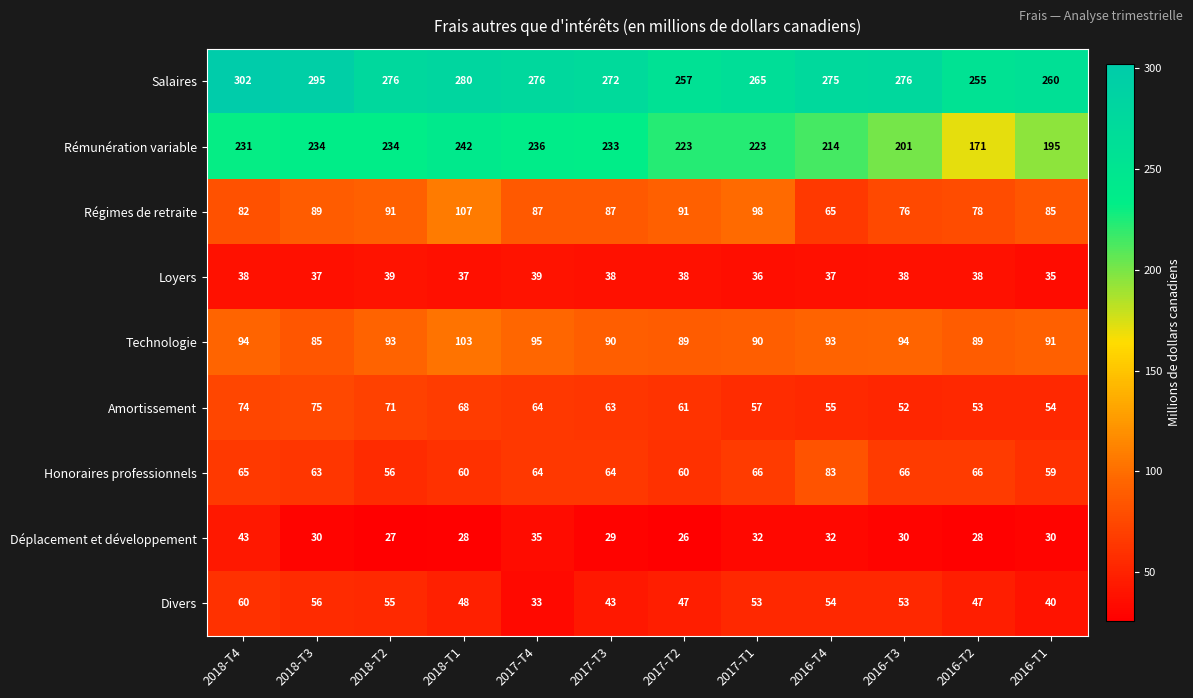

What is the total value across all series at 2016-T2?

825